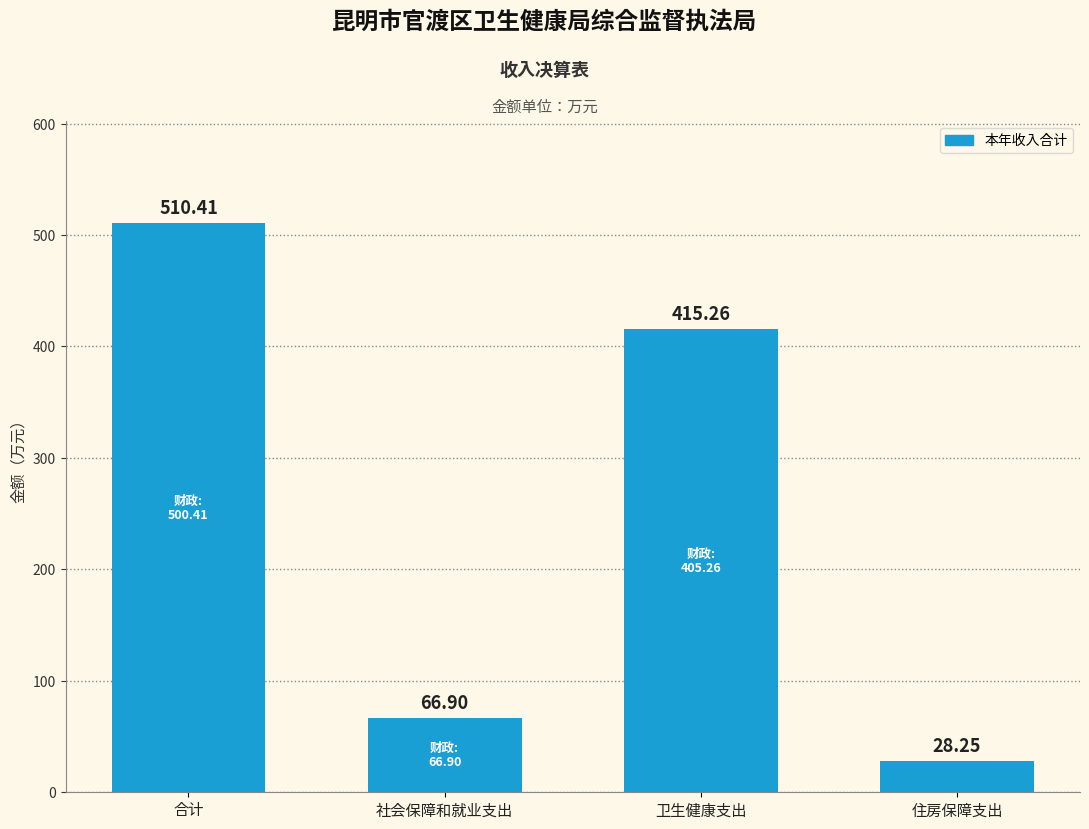

How many data points does each series have?

4